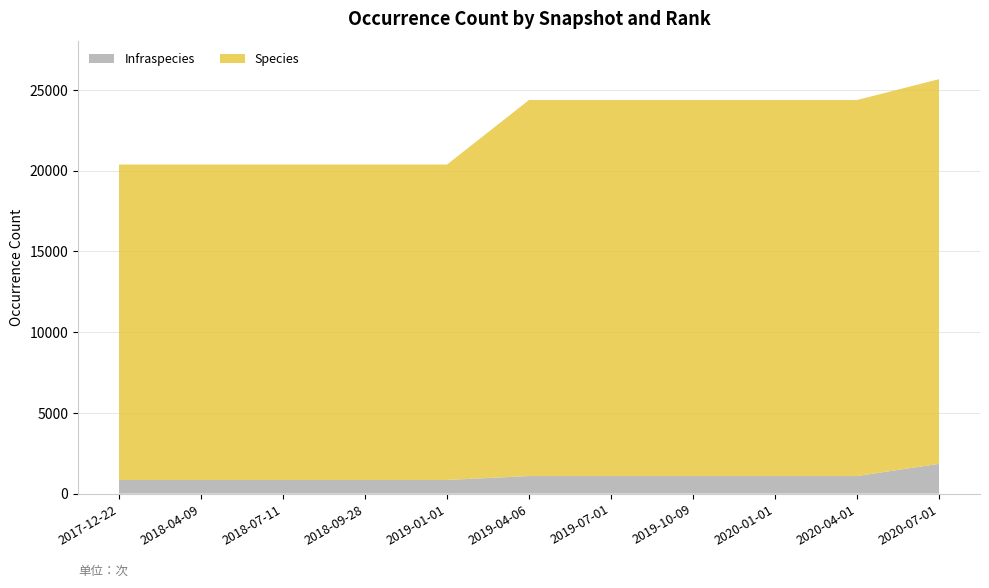

Reading right to left, what are all the values shown in this chart?

Infraspecies: 2020-07-01=1844	2020-04-01=1088	2020-01-01=1088	2019-10-09=1088	2019-07-01=1088	2019-04-06=1088	2019-01-01=845	2018-09-28=845	2018-07-11=845	2018-04-09=845	2017-12-22=845
Species: 2020-07-01=23819	2020-04-01=23285	2020-01-01=23285	2019-10-09=23285	2019-07-01=23285	2019-04-06=23285	2019-01-01=19532	2018-09-28=19532	2018-07-11=19532	2018-04-09=19532	2017-12-22=19532